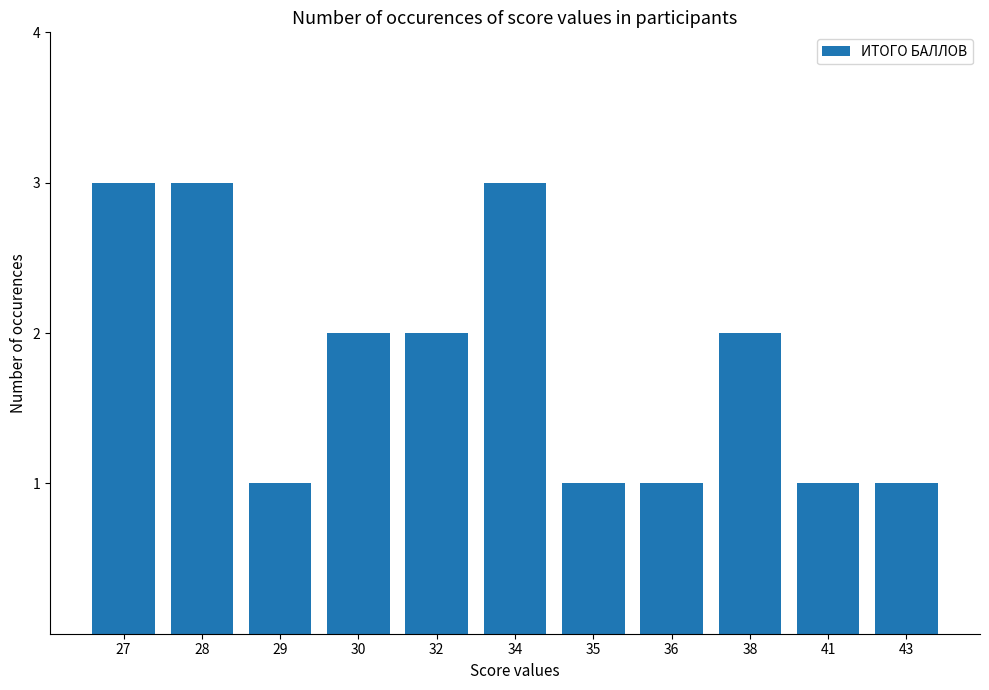

What is the sum of all values?

20